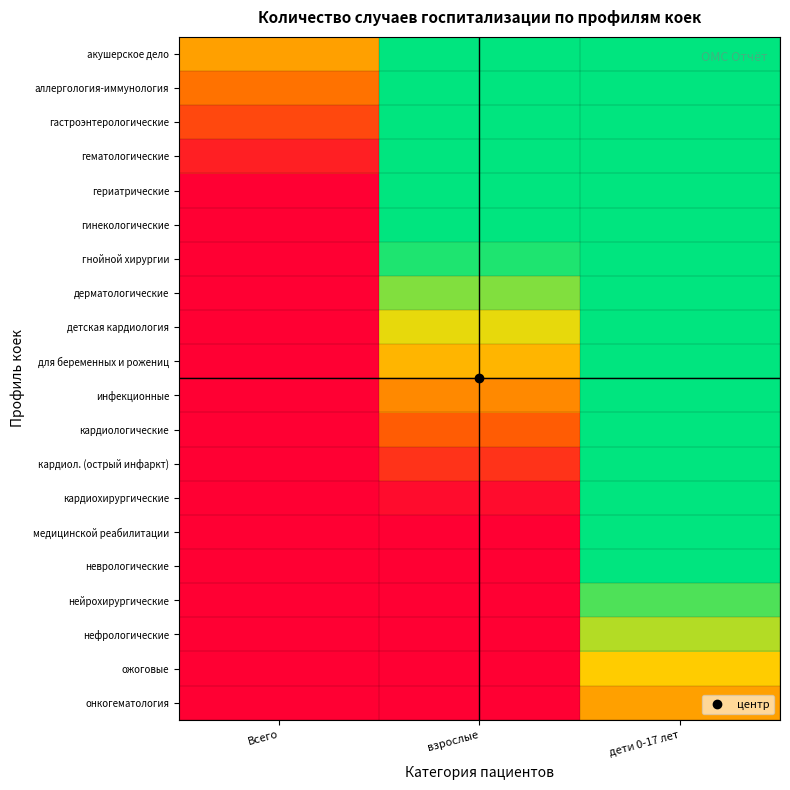

At how many categories does at least one series exceed 0?

3